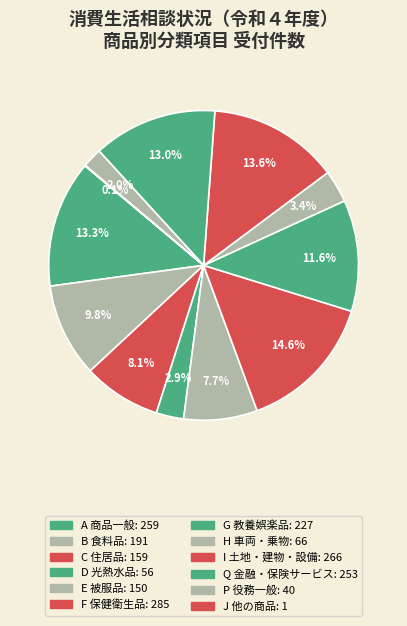

Count the number of slices in the pie.

12